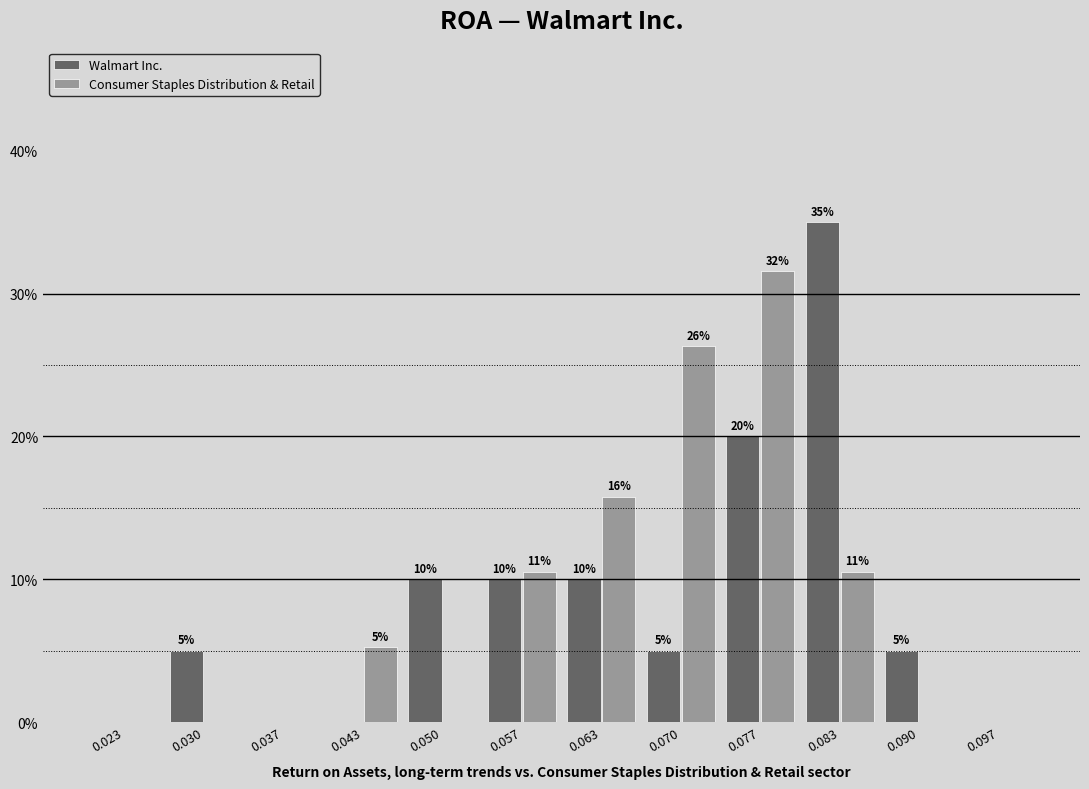

In the Walmart Inc. series, which range on the x-axis has the tallest bar?

0.080 to 0.087